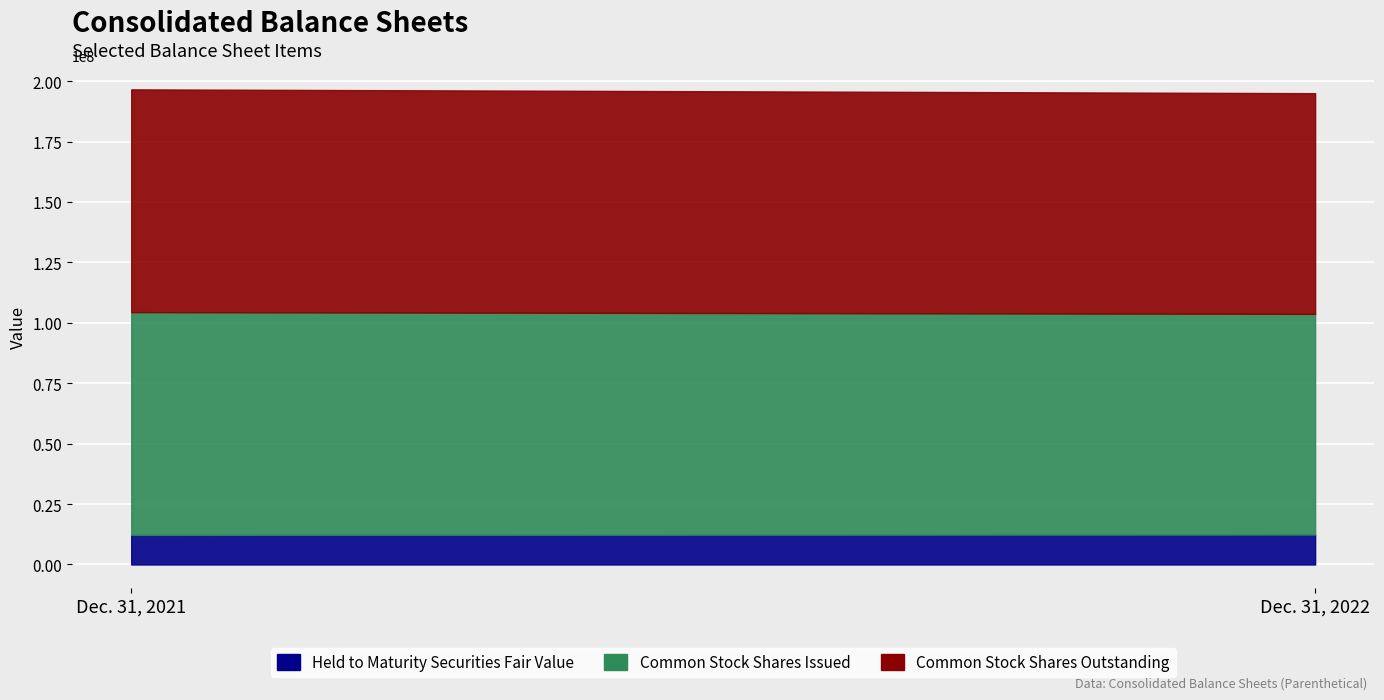

What is the average value of the Dec. 31, 2022 series?

41501343